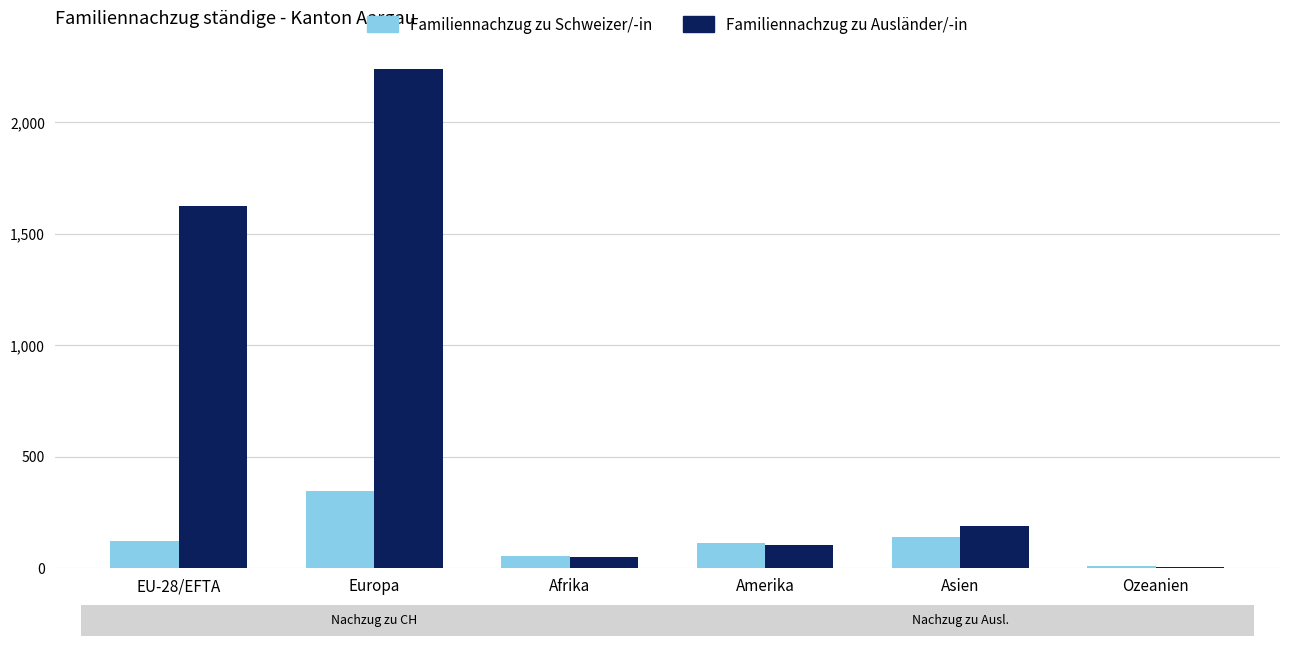

The value of Familiennachzug zu Ausländer/-in at Afrika is 48. True or false?

True